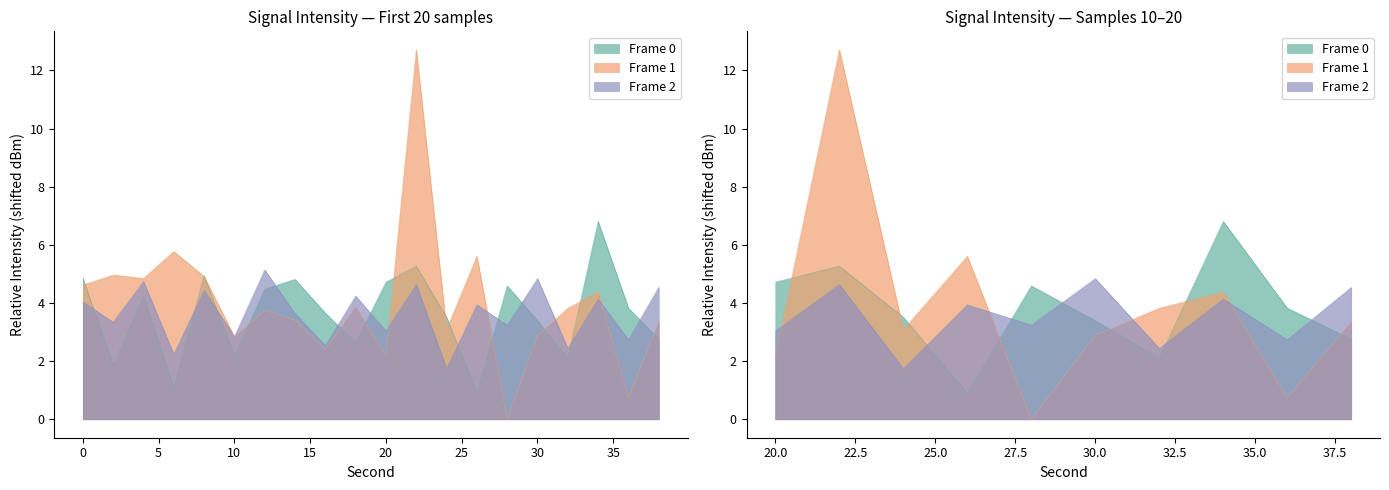

Which category has the lowest value in the Frame 1 series?

28